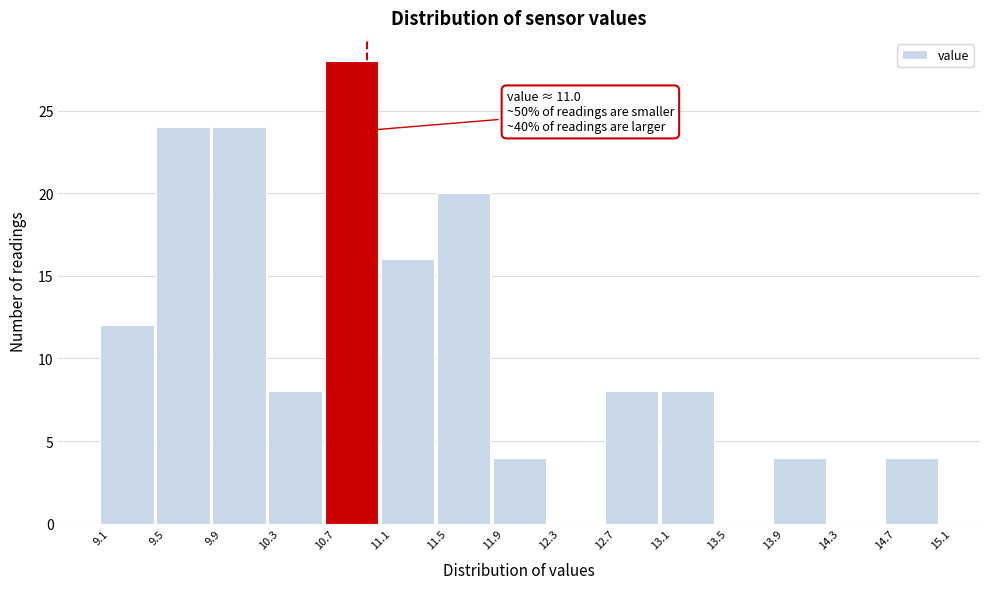

Over which range of the x-axis is the bar tallest?

10.7 to 11.1